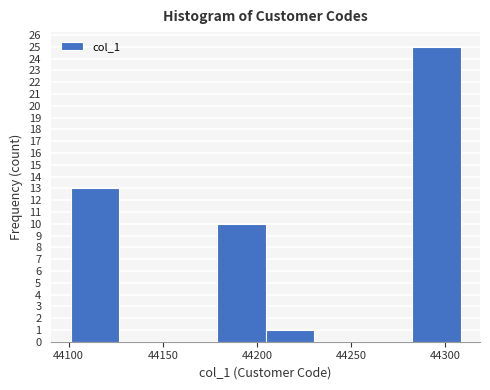

Reading left to right, list every bar in this chart as the range it spans on the x-axis followed by its height. Neither the bar edges nor the heights are printed on the chart, so give them approximately, as read against the axes.

44100 to 44125: 13
44125 to 44155: 0
44155 to 44180: 0
44180 to 44205: 10
44205 to 44230: 1
44230 to 44255: 0
44255 to 44280: 0
44280 to 44310: 25